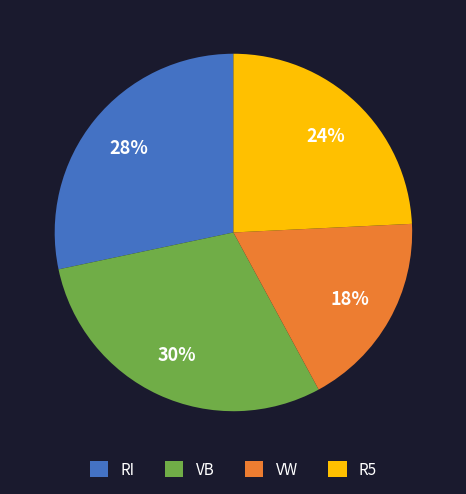

Is the sum of RI and VB greater than half?

Yes